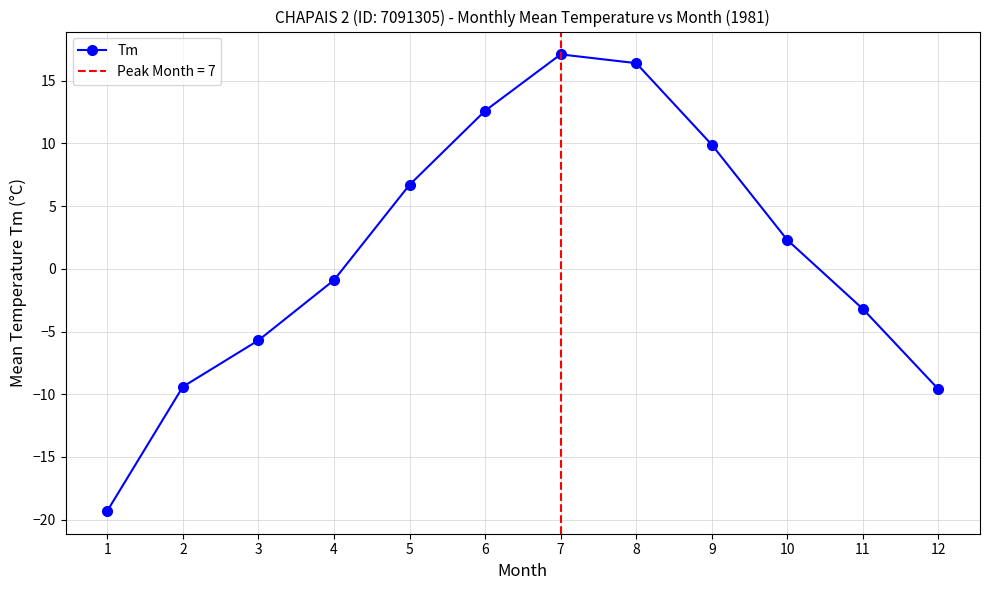

True or false: the data shows 1.1 at 10.

False